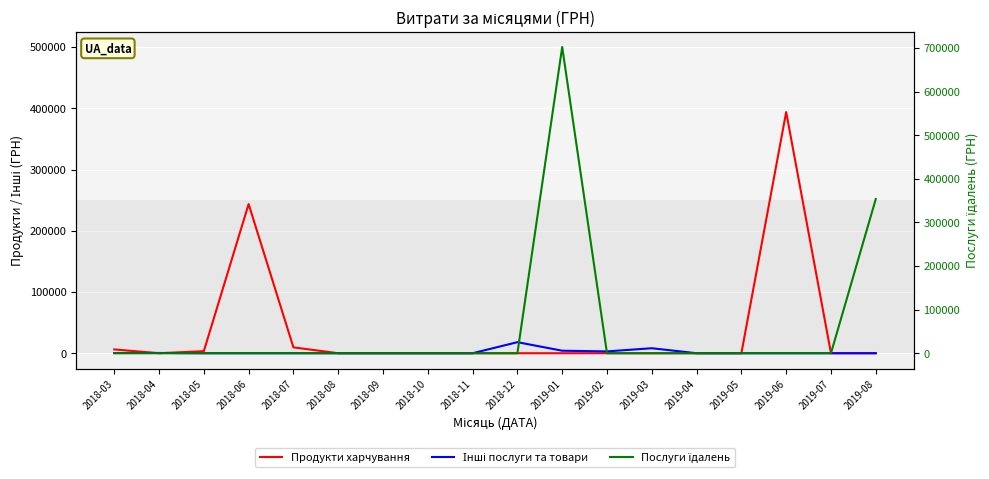

At how many categories does at least one series exceed 539444?

1